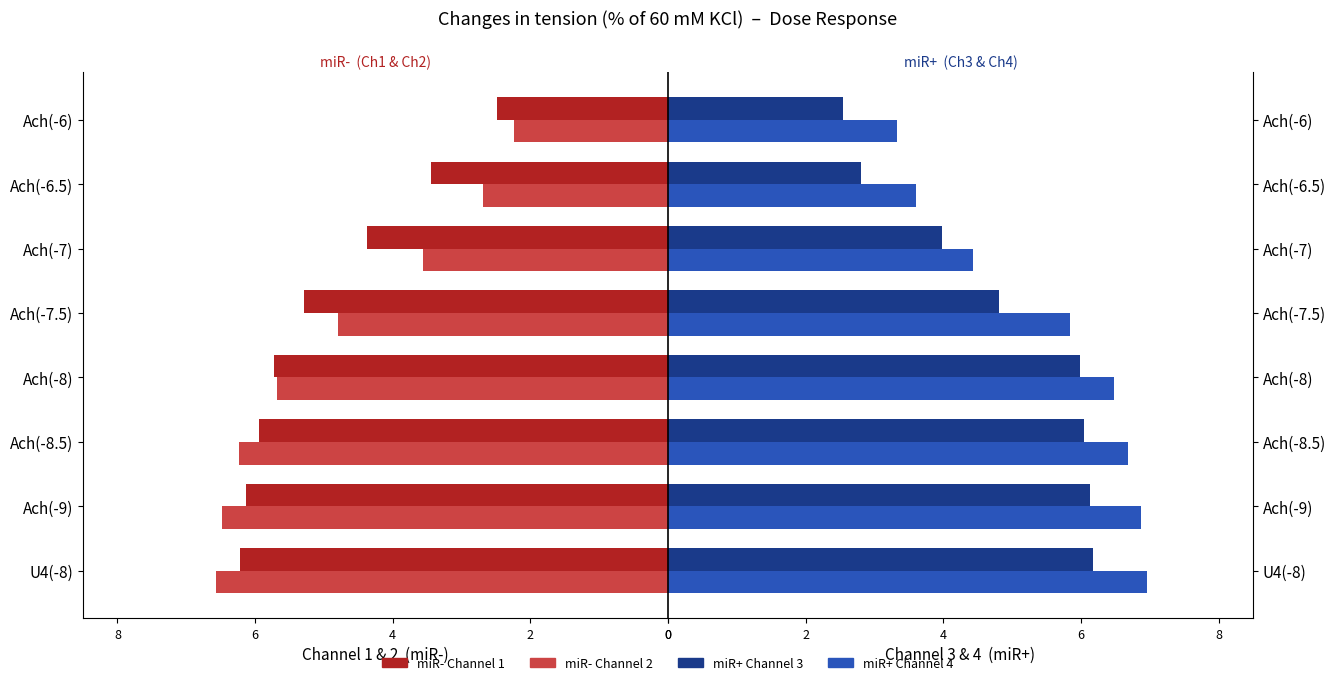

Which series has the largest range (max minus min)?

miR- Ch2